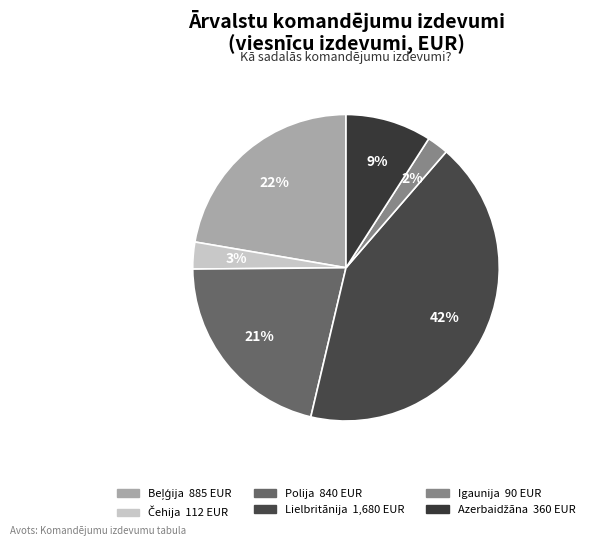

To the nearest percent, what is the average slice percentage?

17%